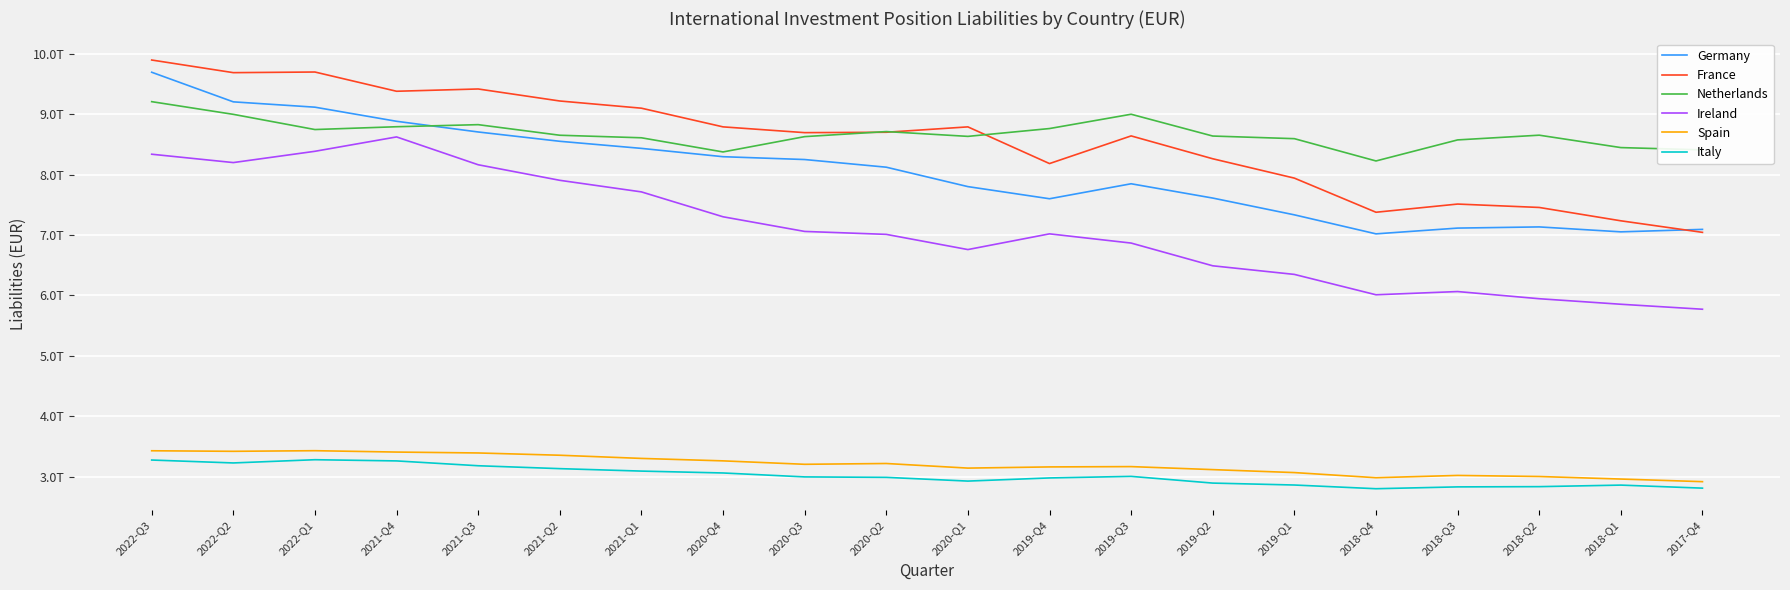

At 2020-Q2, list the series in order from largest to smallest.

Netherlands, France, Germany, Ireland, Spain, Italy